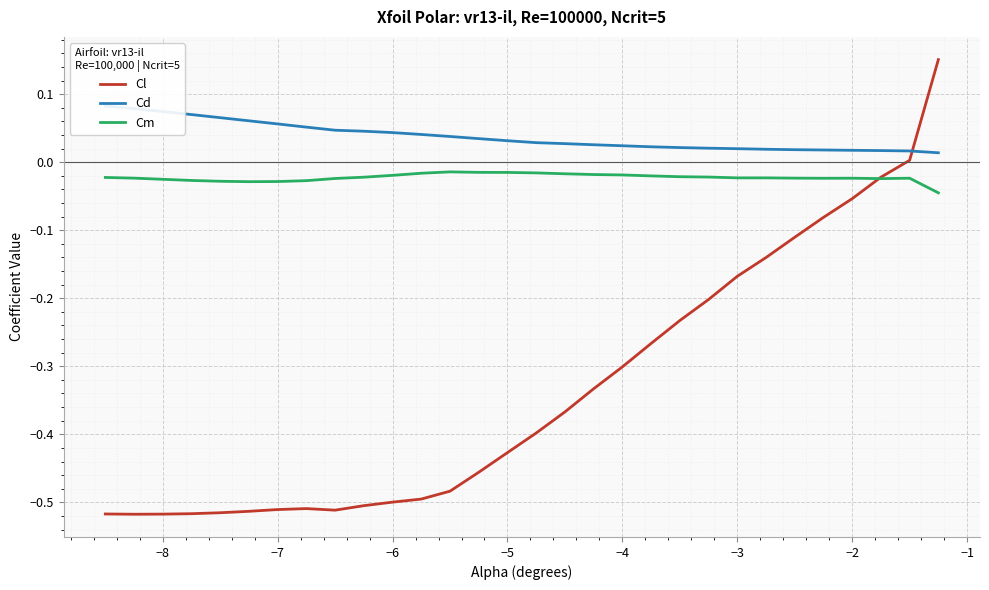

How many categories are shown in the chart?

30